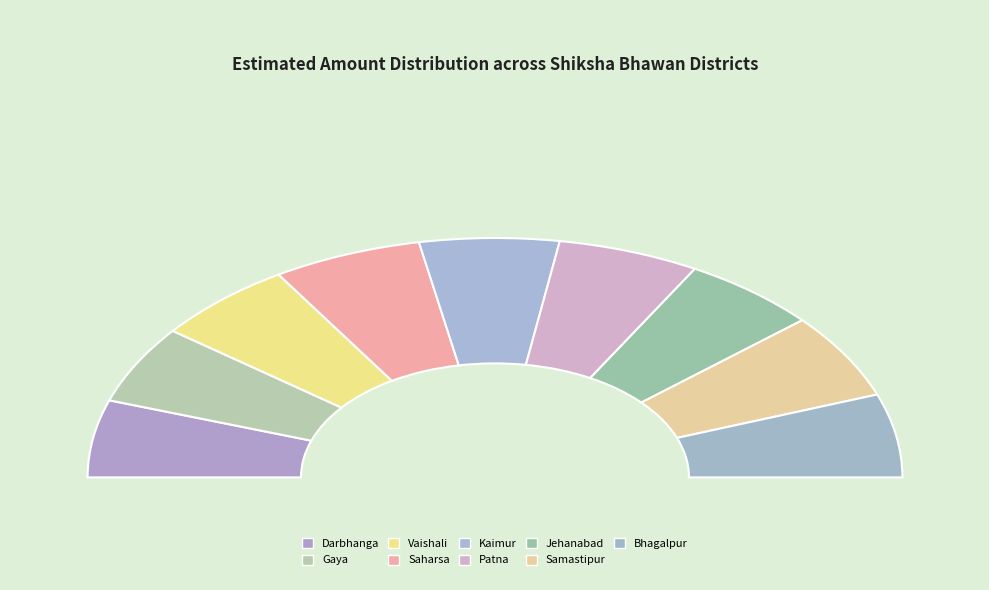

Is there any slice that represents more than half of the pie?

No